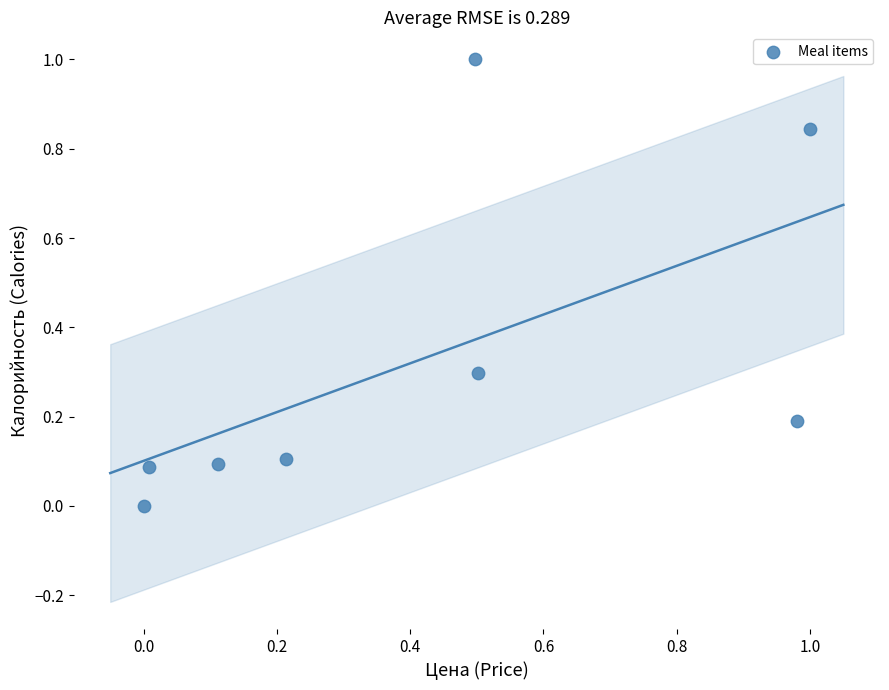

What is the average Y value?

0.3